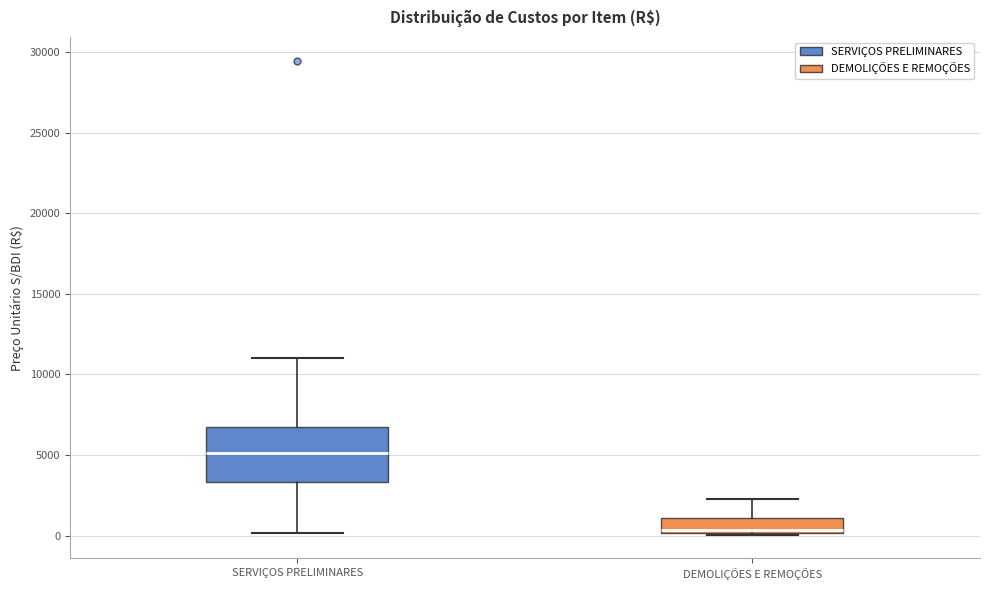

Reading left to right, read every box against the y-axis: the position of its median line, the range the box covers, and the ends of its whiskers. The values are not printed on the chart, so give them approximately, as read against the axis.

SERVIÇOS PRELIMINARES: median 5000, box 3500 to 6500, whiskers 0 to 11000
DEMOLIÇÕES E REMOÇÕES: median 500, box 0 to 1000, whiskers 0 to 2500